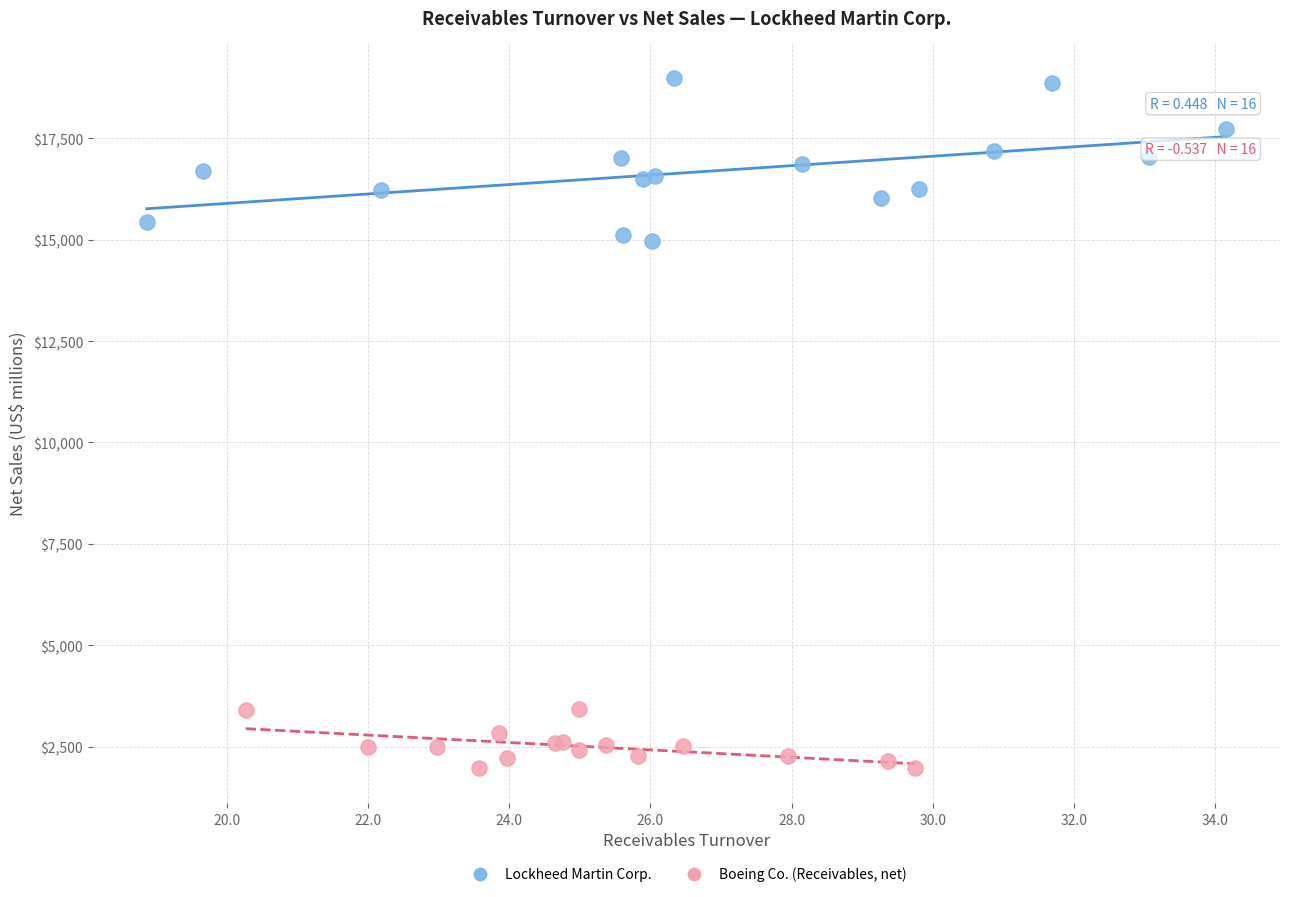

Which series contains the lowest Y value?

Boeing Co. (Receivables, net)